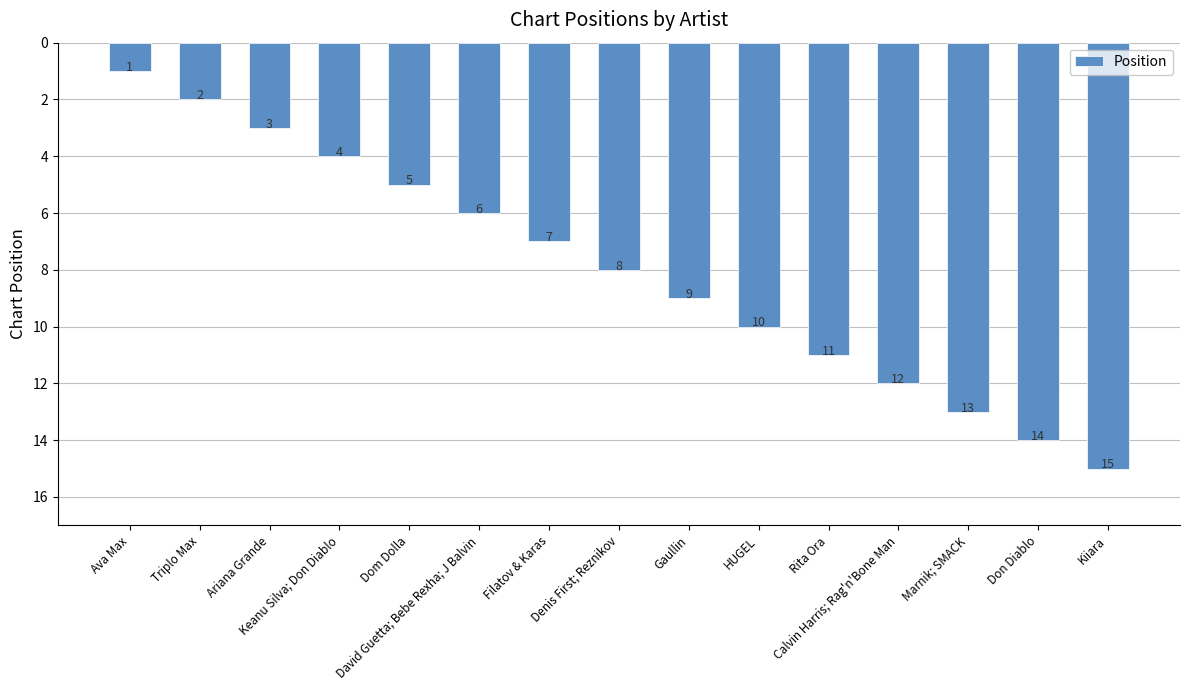

What is the value of the 6th bar from the left?

6